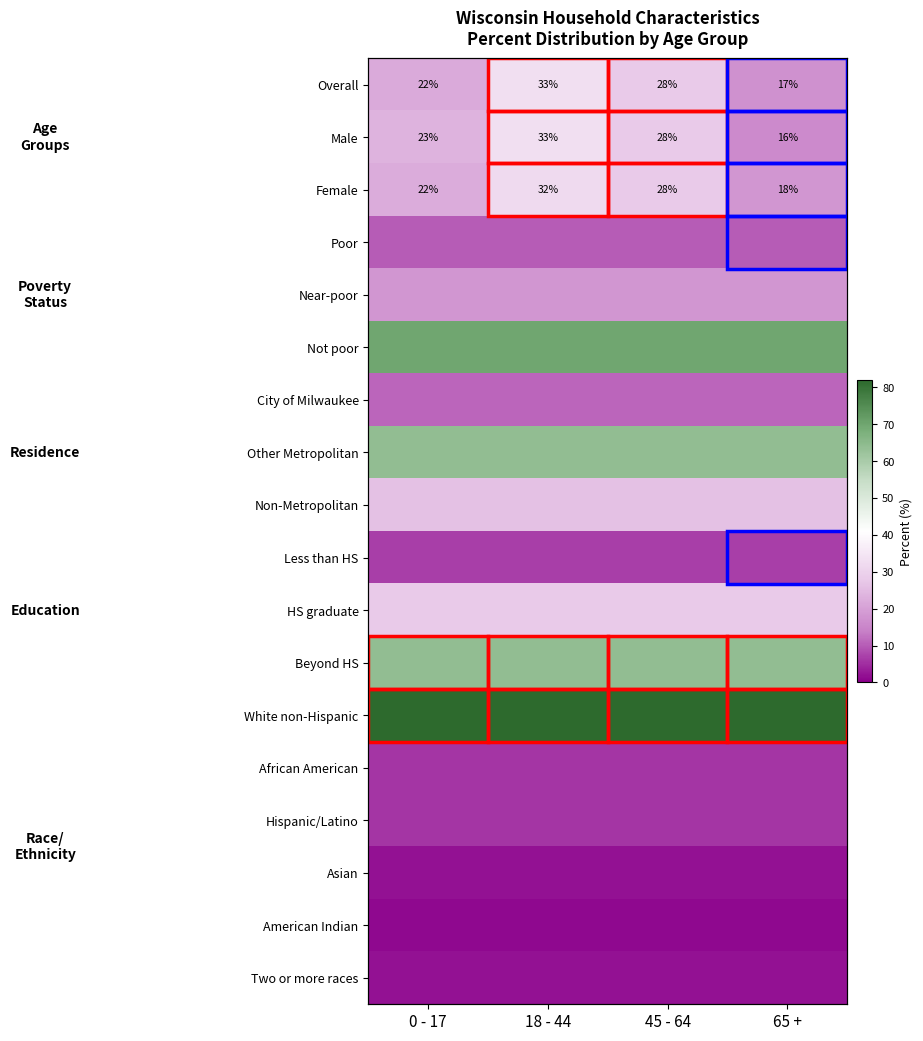

Is it true that HS graduate equals 28.0 at 0 - 17?

True